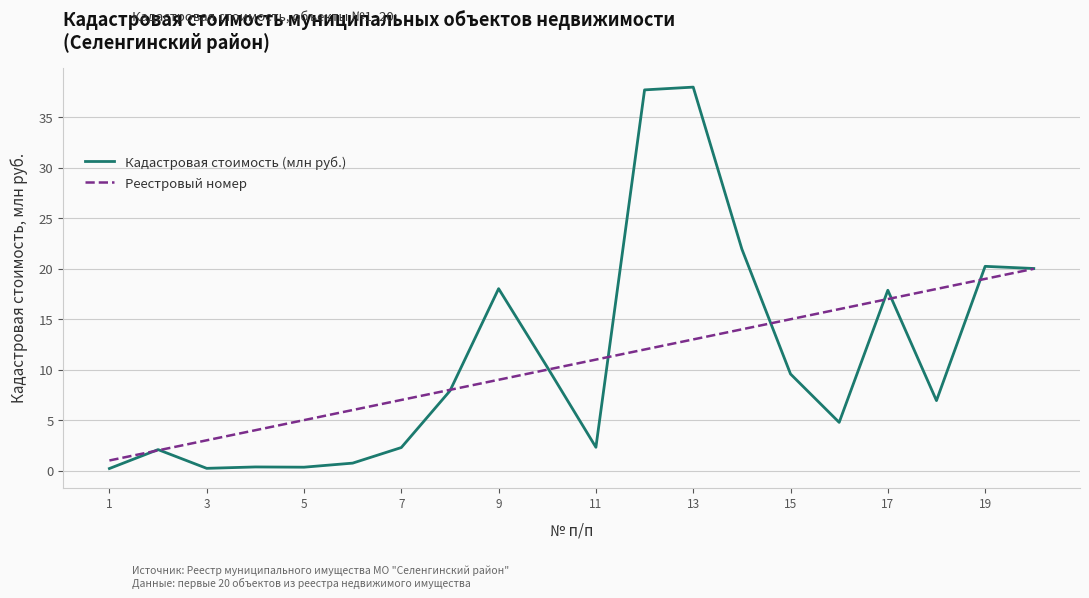

What is the maximum value shown in the chart?

38.0